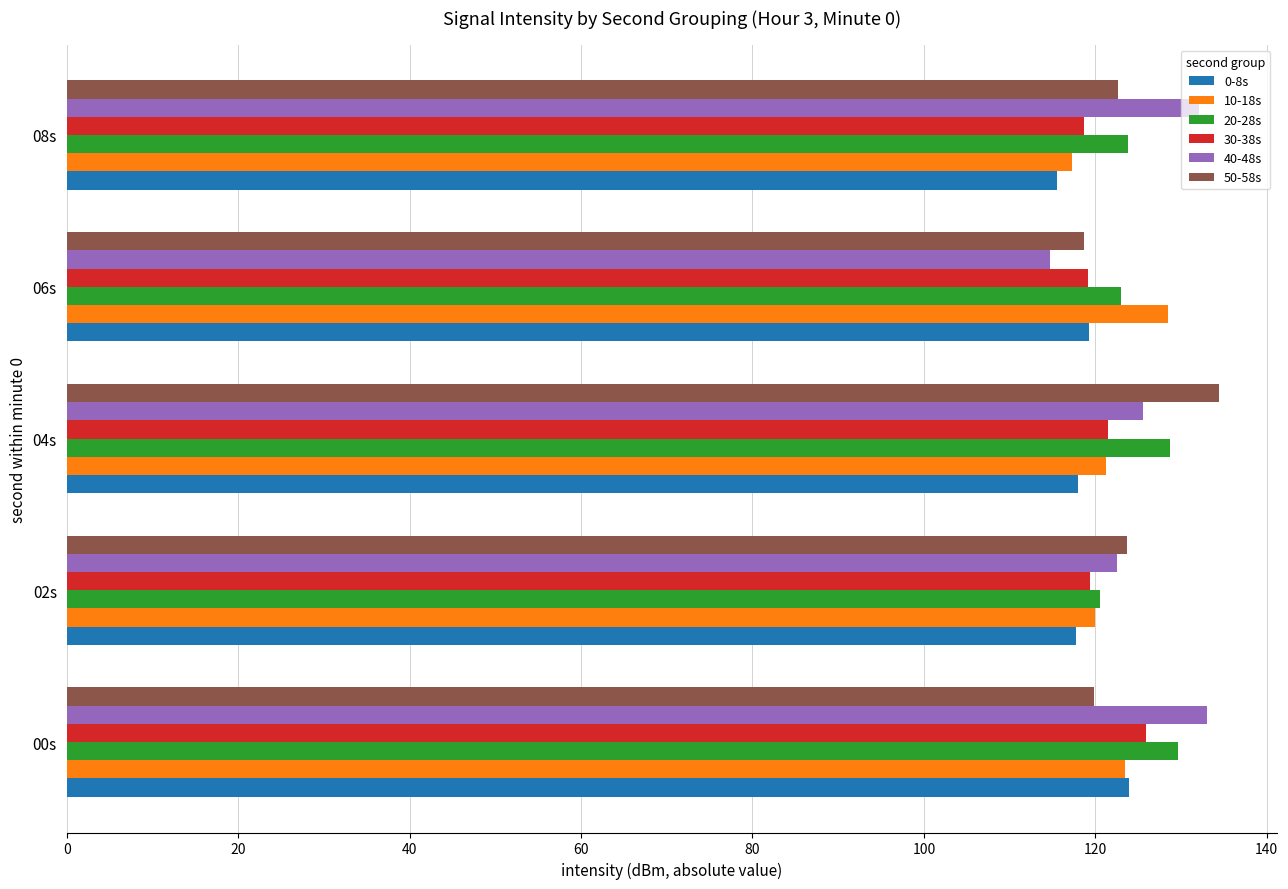

What is the total value across all series at 04s?

749.4